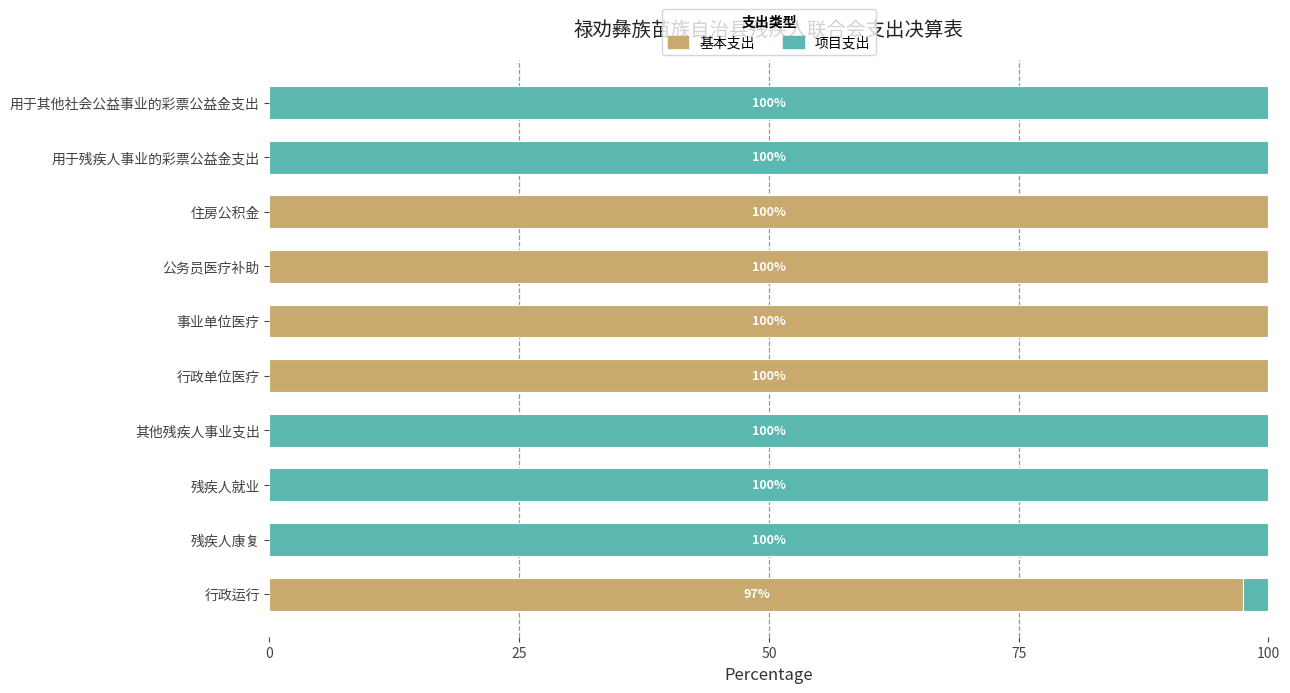

How many data points does each series have?

10